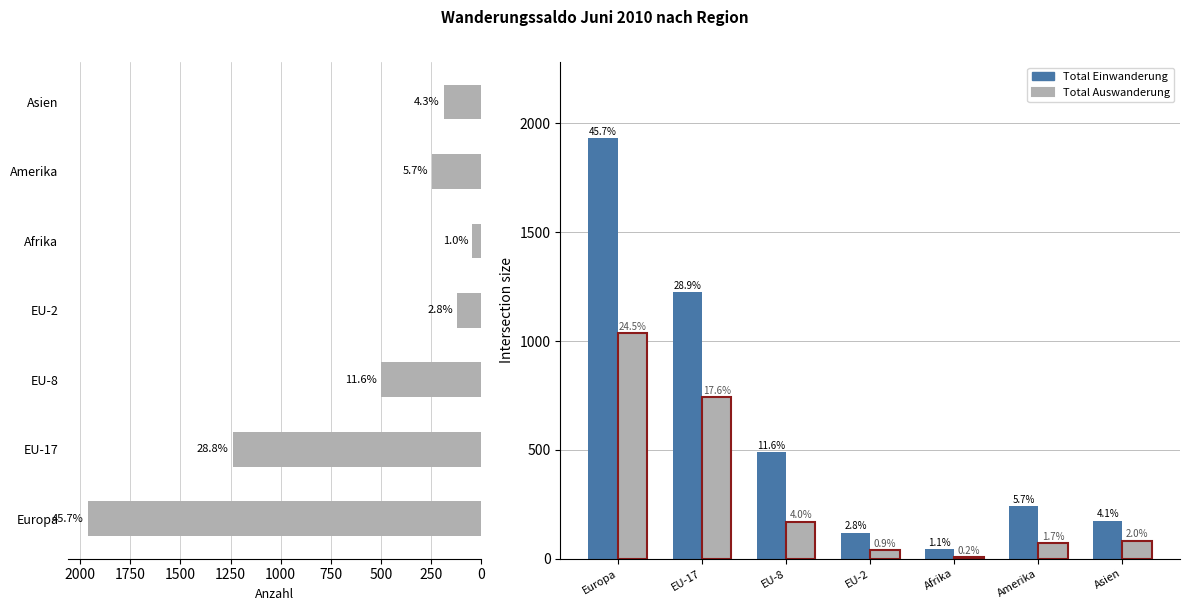

Is it true that Zunahme (Einwanderung) equals 500 at EU-8?

True